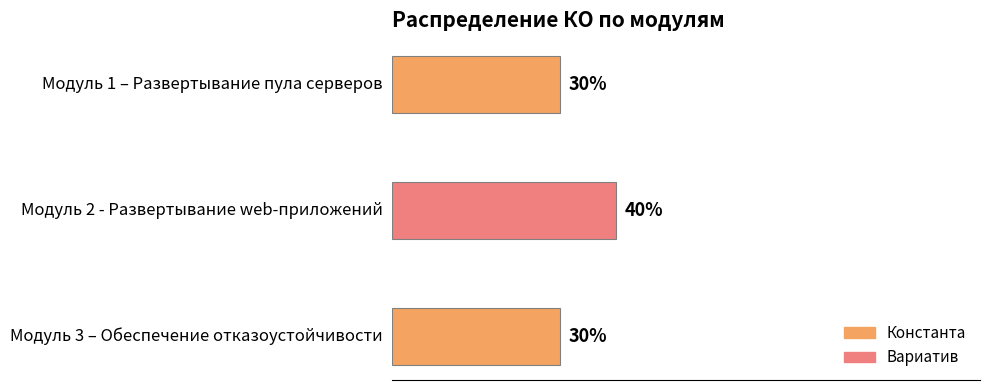

What is the label of the 1st bar from the bottom?

Модуль 3 – Обеспечение отказоустойчивости